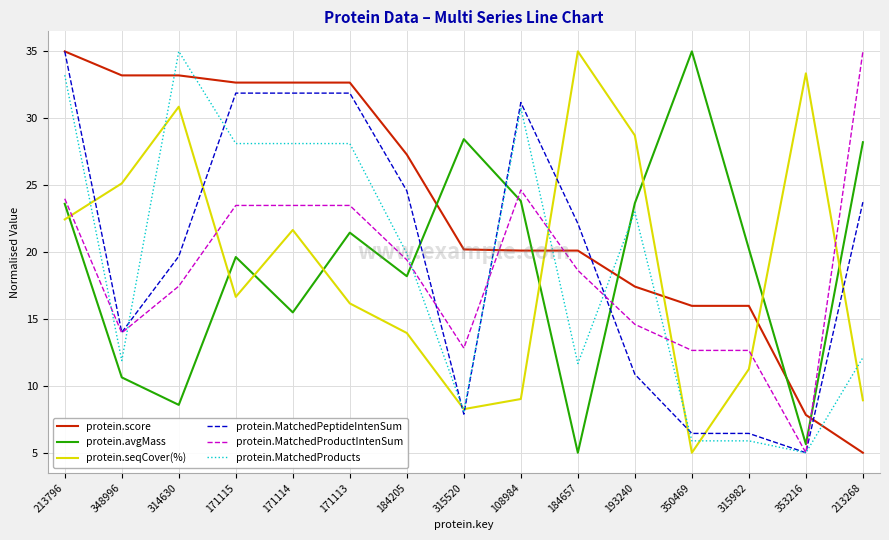

Count the number of categories in the chart.

15